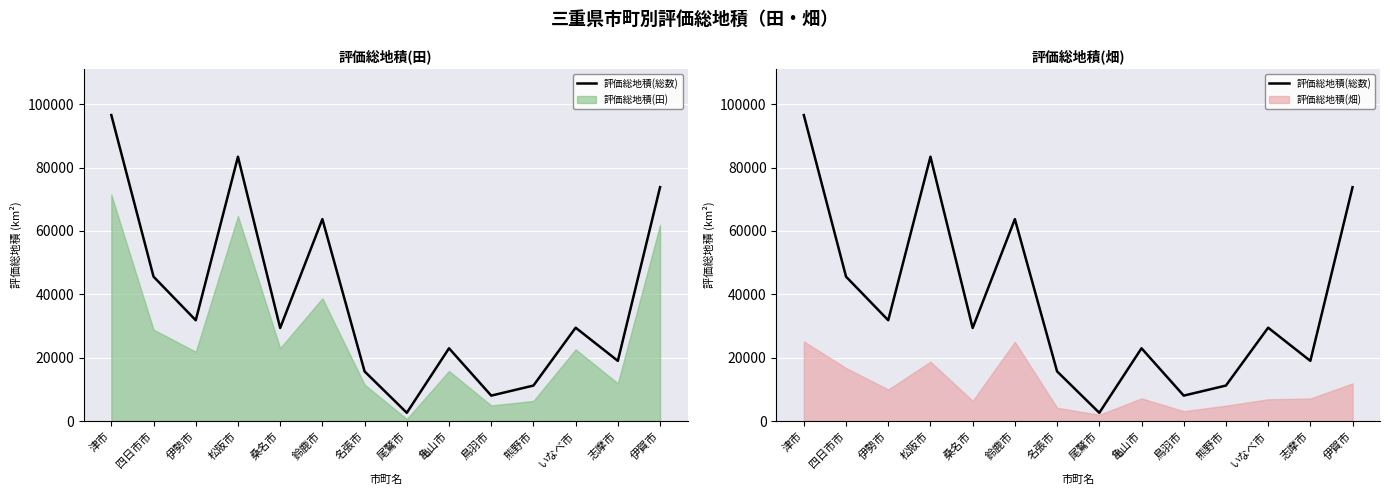

The chart shows a value of 3549 at 尾鷲市. True or false?

False